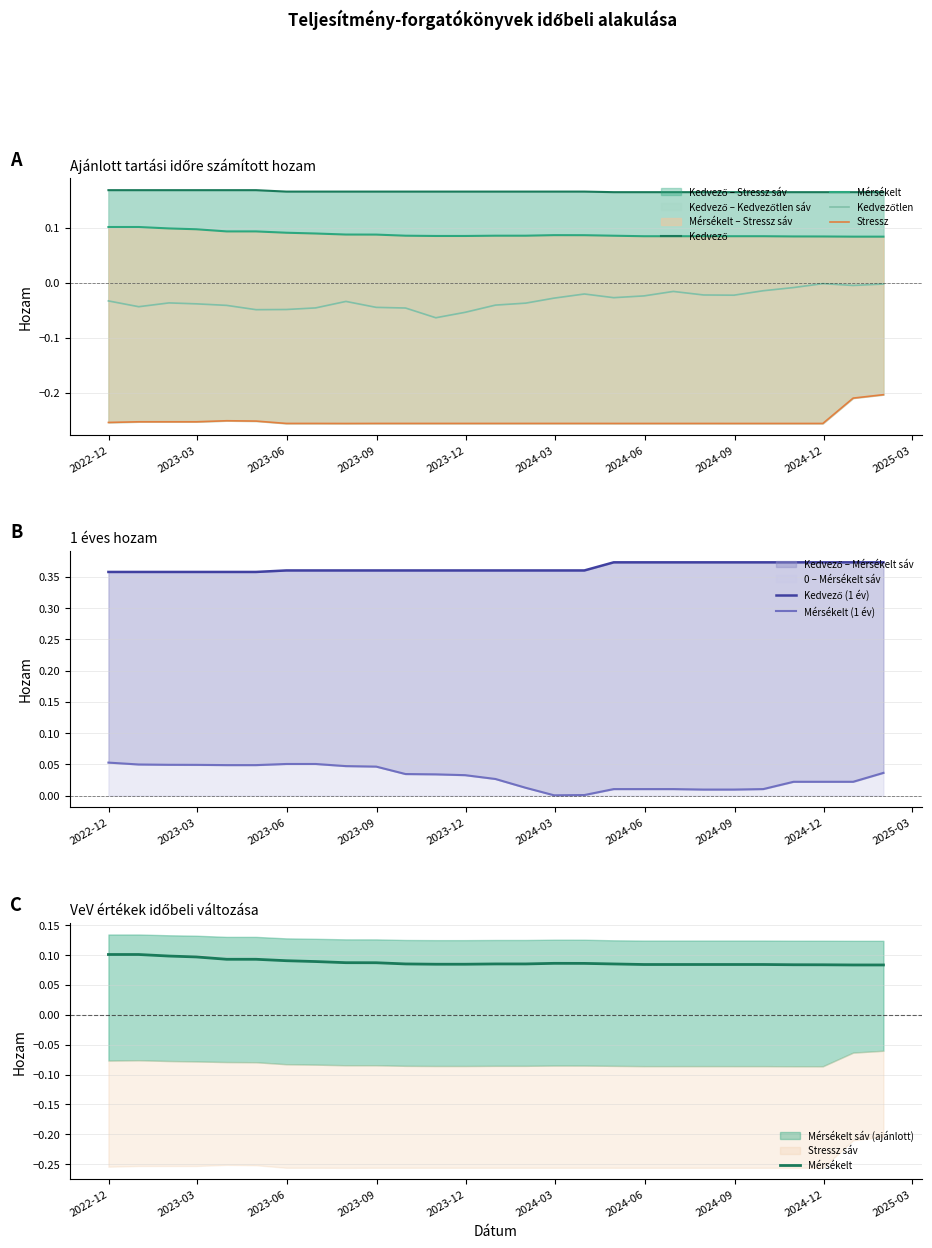

Which series has the largest total across all categories?

Kedvező (1 év)